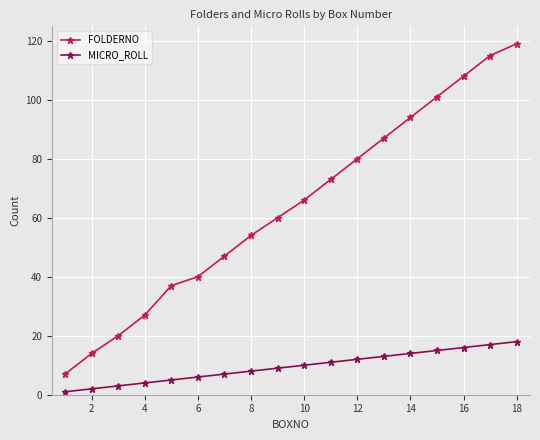

What is the minimum value for FOLDERNO?

7